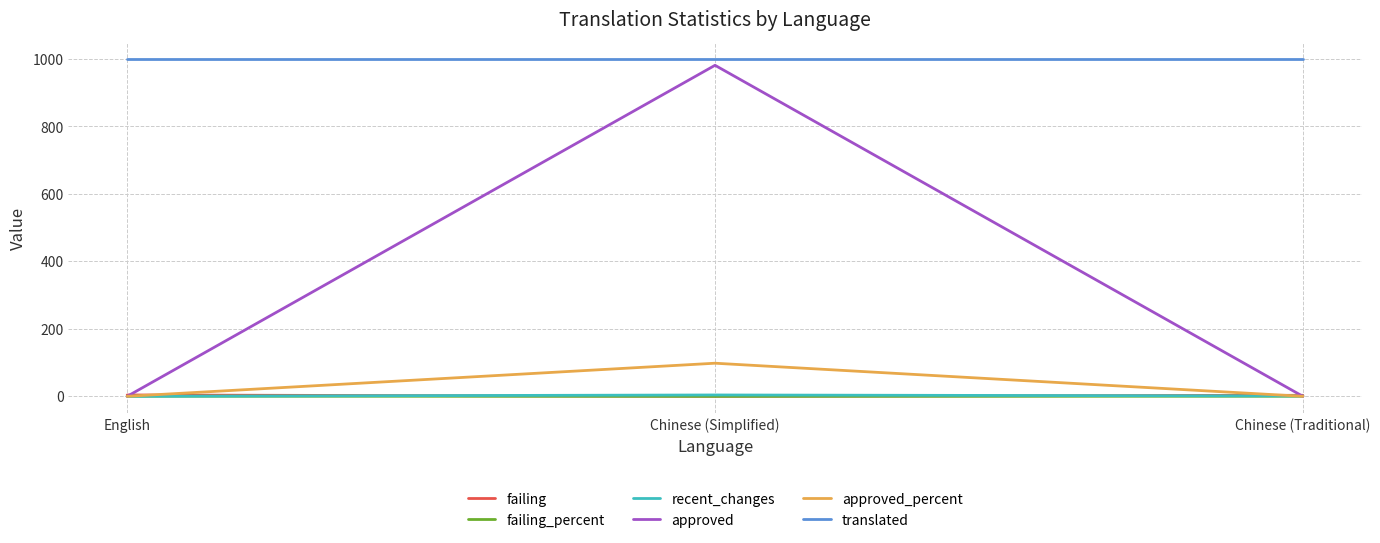

Which series has the largest total across all categories?

translated